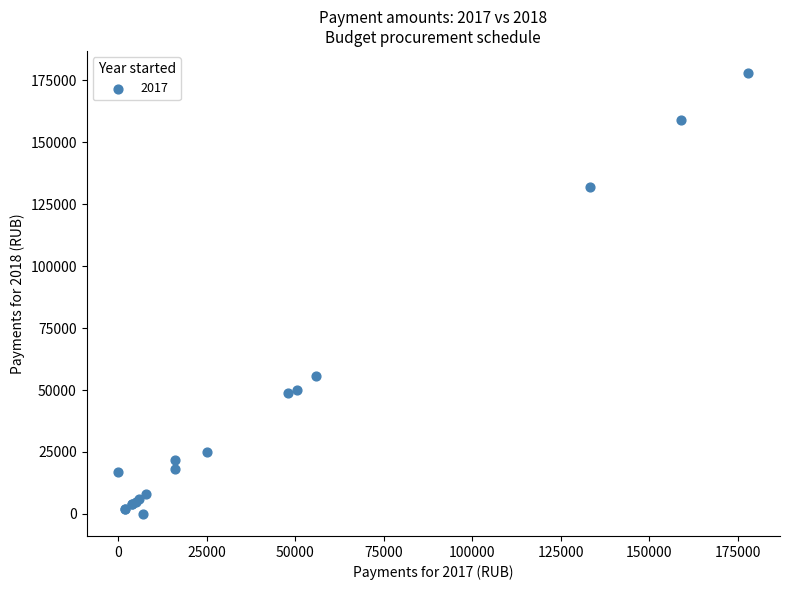

What Y value in the scatter plot is closest to 89000?

55800